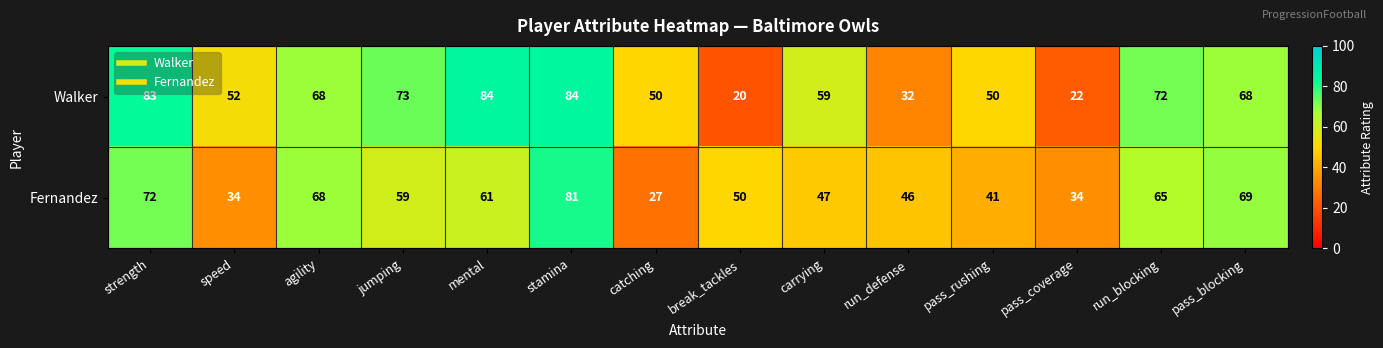

Which series has the largest total across all categories?

Walker